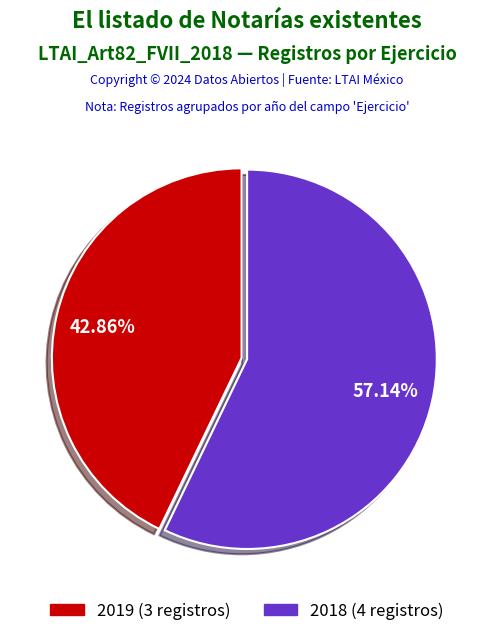

Is there any slice that represents more than half of the pie?

Yes